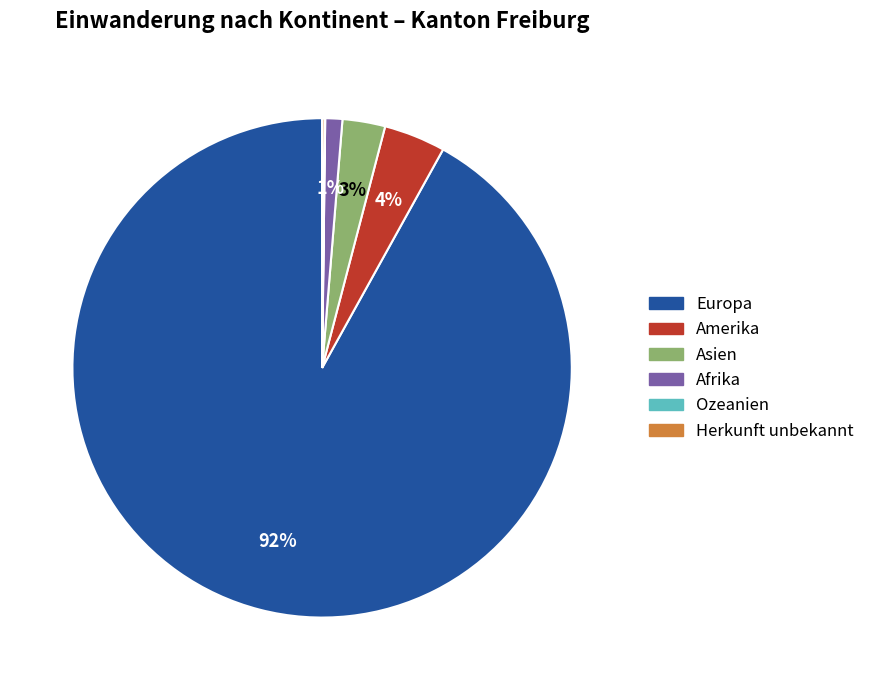

Combined, do Europa and Amerika account for over 50%?

Yes